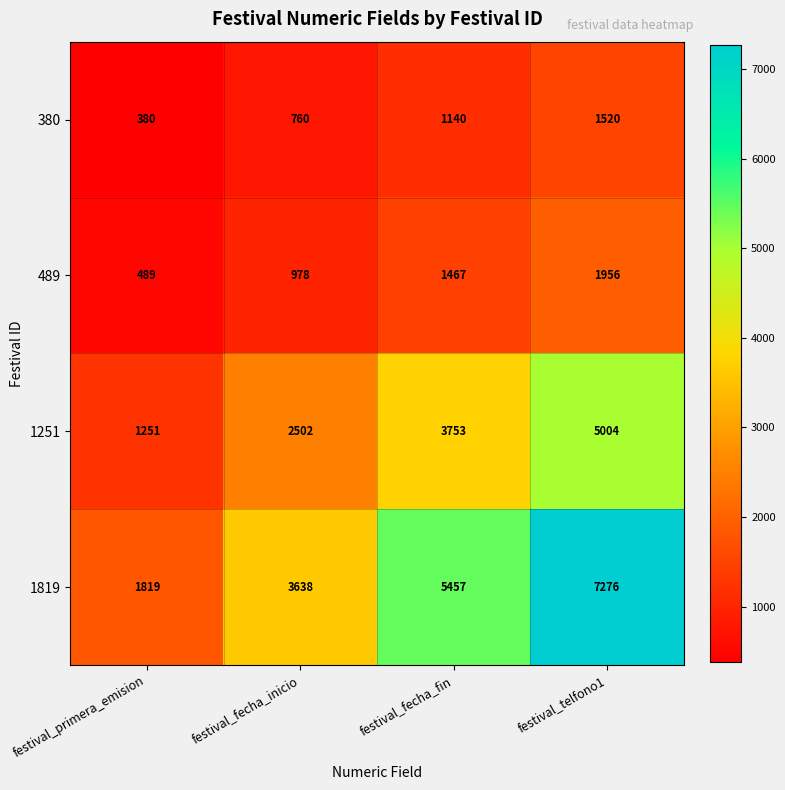

Where is 1819 nearest to the value 4547?

festival_fecha_inicio